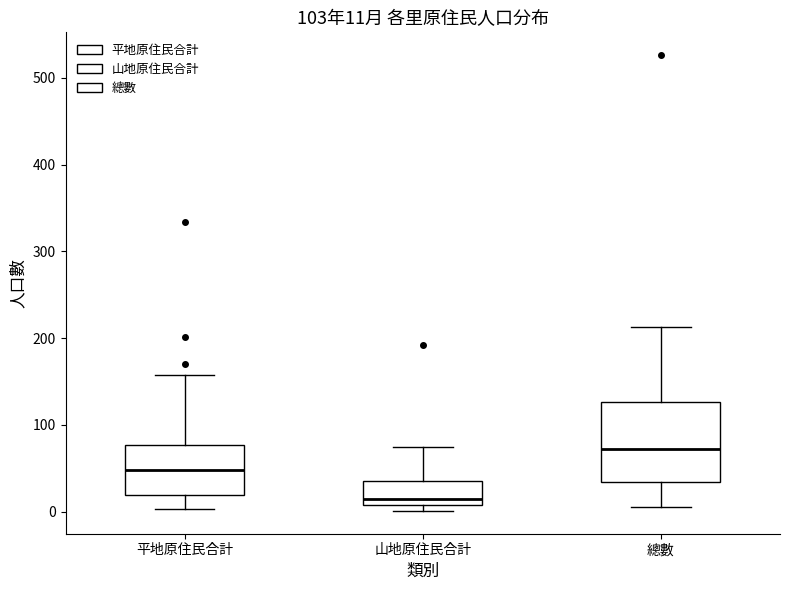

Which box is the tallest, from its lower edge to its upper edge?

總數